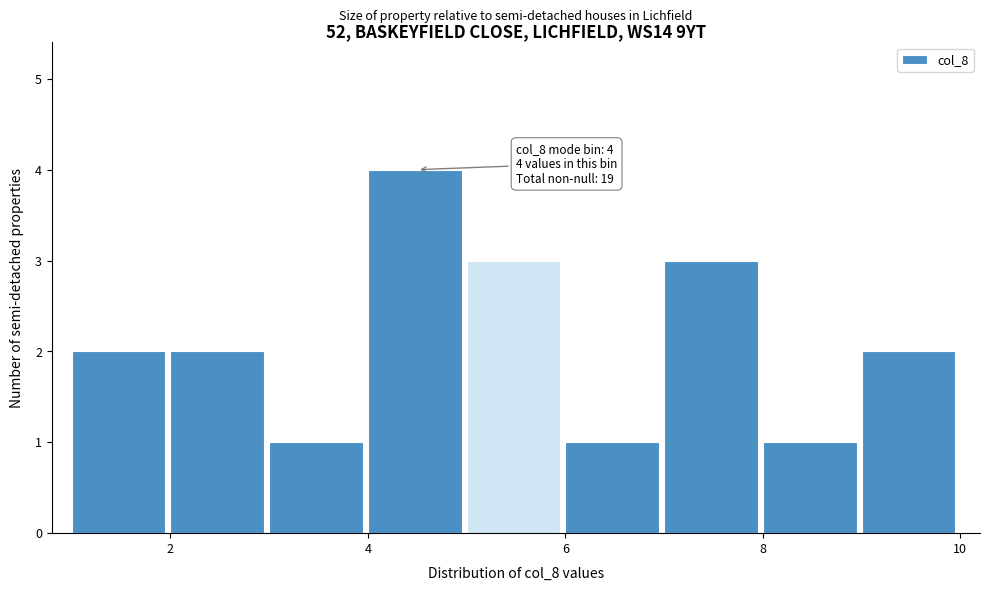

Which range on the x-axis has the tallest bar?

4 to 5